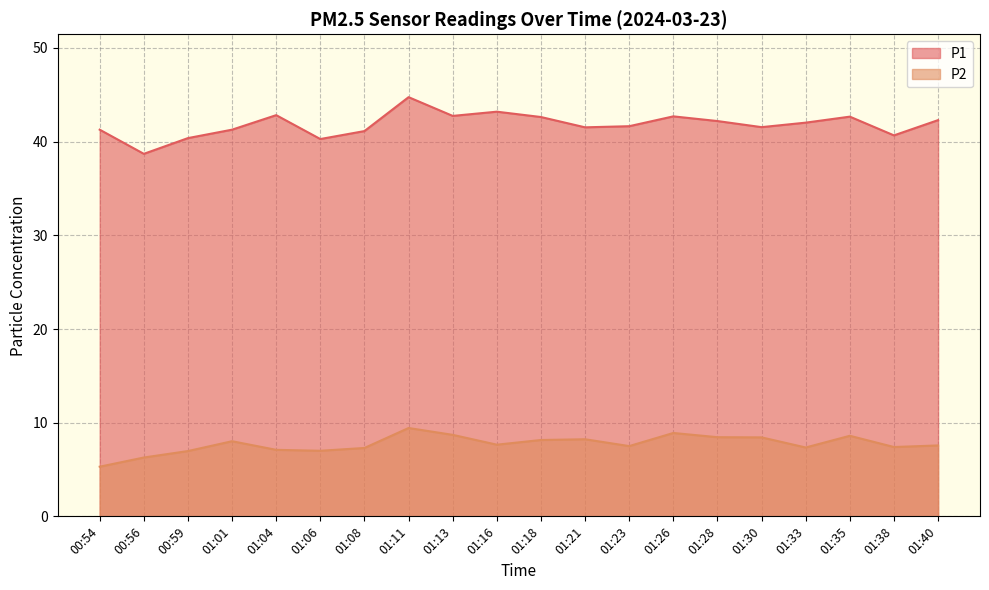

Reading left to right, what are all the values shown in this chart?

P1: 00:54=41.3	00:56=38.7	00:59=40.4	01:01=41.3	01:04=42.8	01:06=40.3	01:08=41.1	01:11=44.8	01:13=42.8	01:16=43.2	01:18=42.6	01:21=41.5	01:23=41.6	01:26=42.7	01:28=42.2	01:30=41.5	01:33=42.0	01:35=42.7	01:38=40.7	01:40=42.3
P2: 00:54=5.3	00:56=6.3	00:59=7.0	01:01=8.0	01:04=7.1	01:06=7.0	01:08=7.3	01:11=9.4	01:13=8.7	01:16=7.7	01:18=8.2	01:21=8.2	01:23=7.5	01:26=8.9	01:28=8.4	01:30=8.4	01:33=7.3	01:35=8.6	01:38=7.4	01:40=7.6